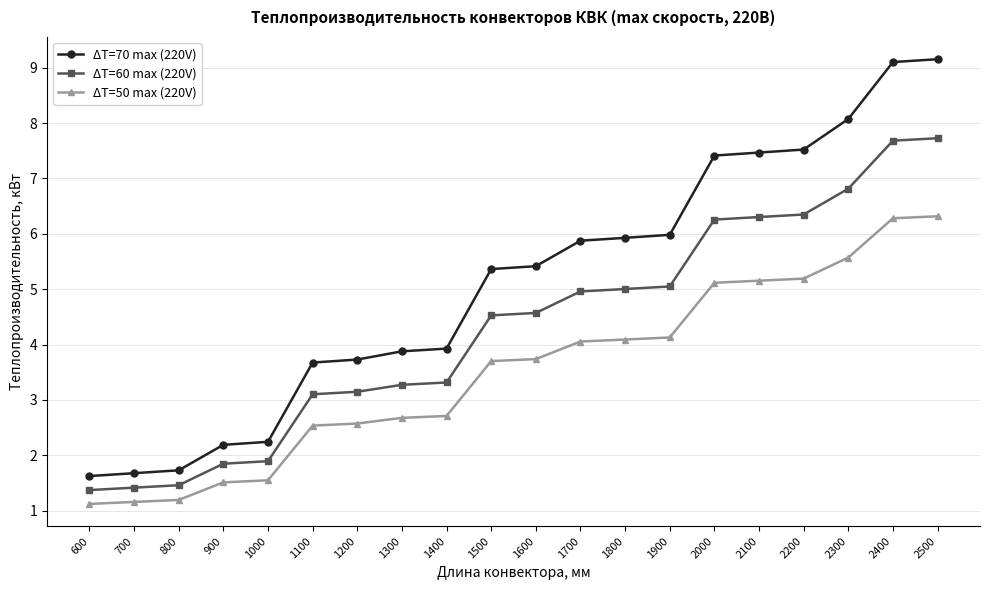

What is the sum of the ΔT=60 max (220V) values at 1900 and 1000?

6.9